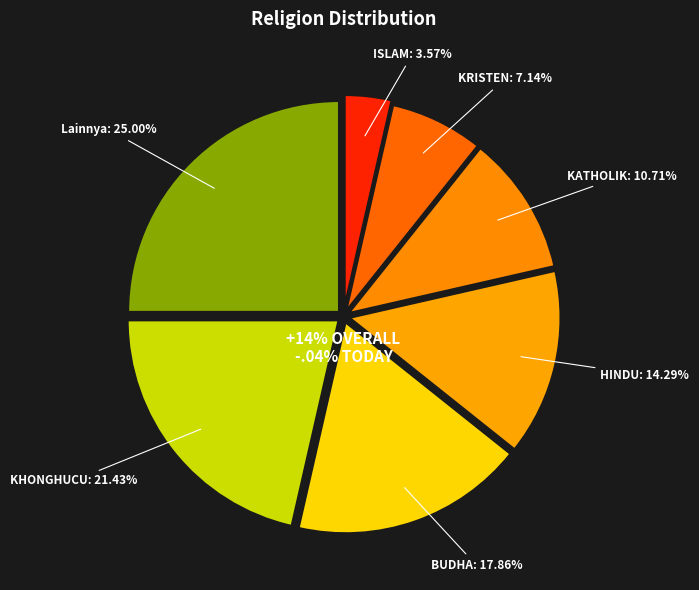

To the nearest percent, what is the average slice percentage?

14%